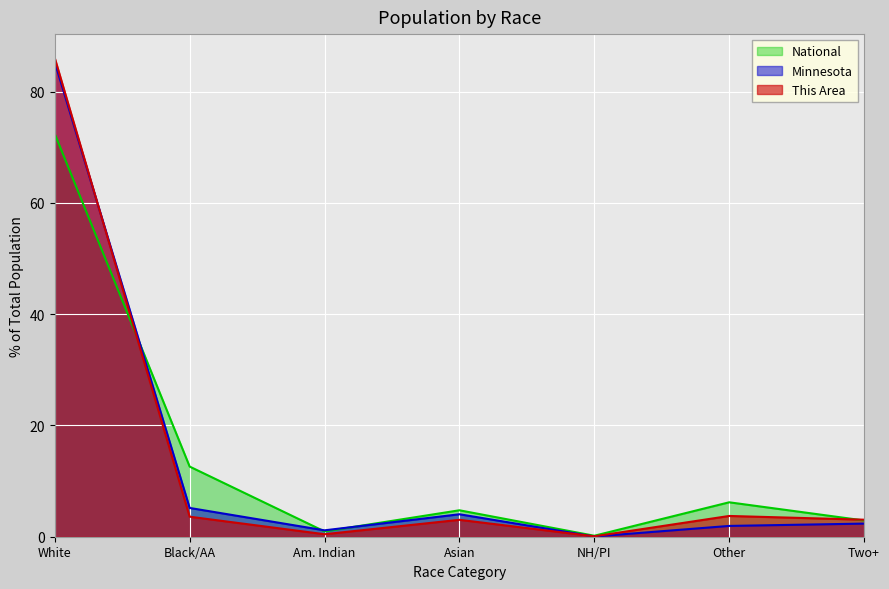

Which series changed the most between Black/AA and NH/PI?

National